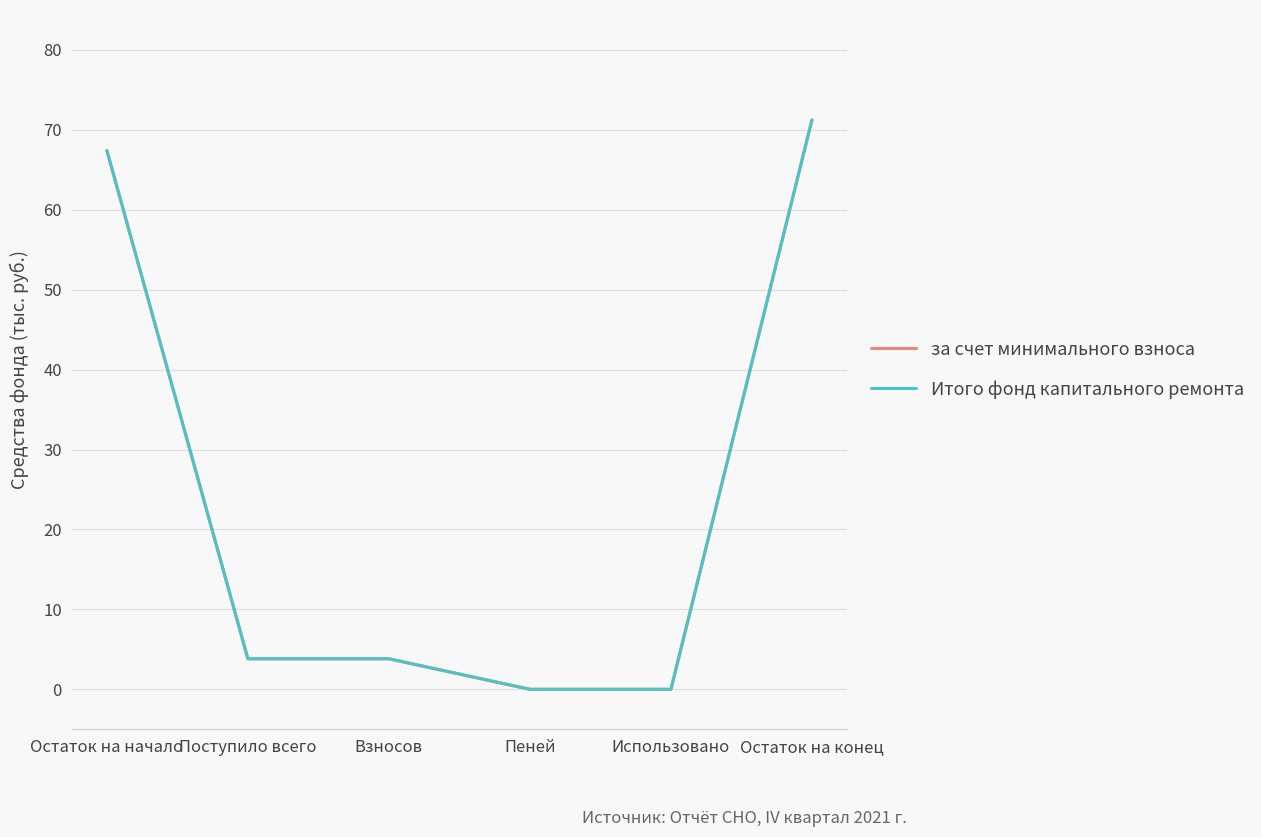

What is the difference between the maximum and second lowest values in the Итого фонд капитального ремонта series?

71.2